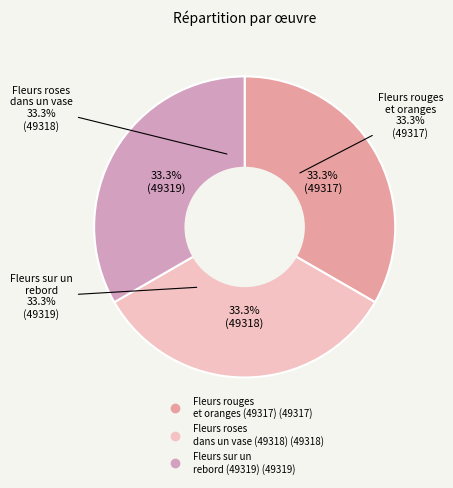

Rank the categories by value from highest to lowest.

Fleurs sur un rebord de fenêtre, Fleurs roses dans un vase, Fleurs rouges et oranges sur rebord de fenêtre